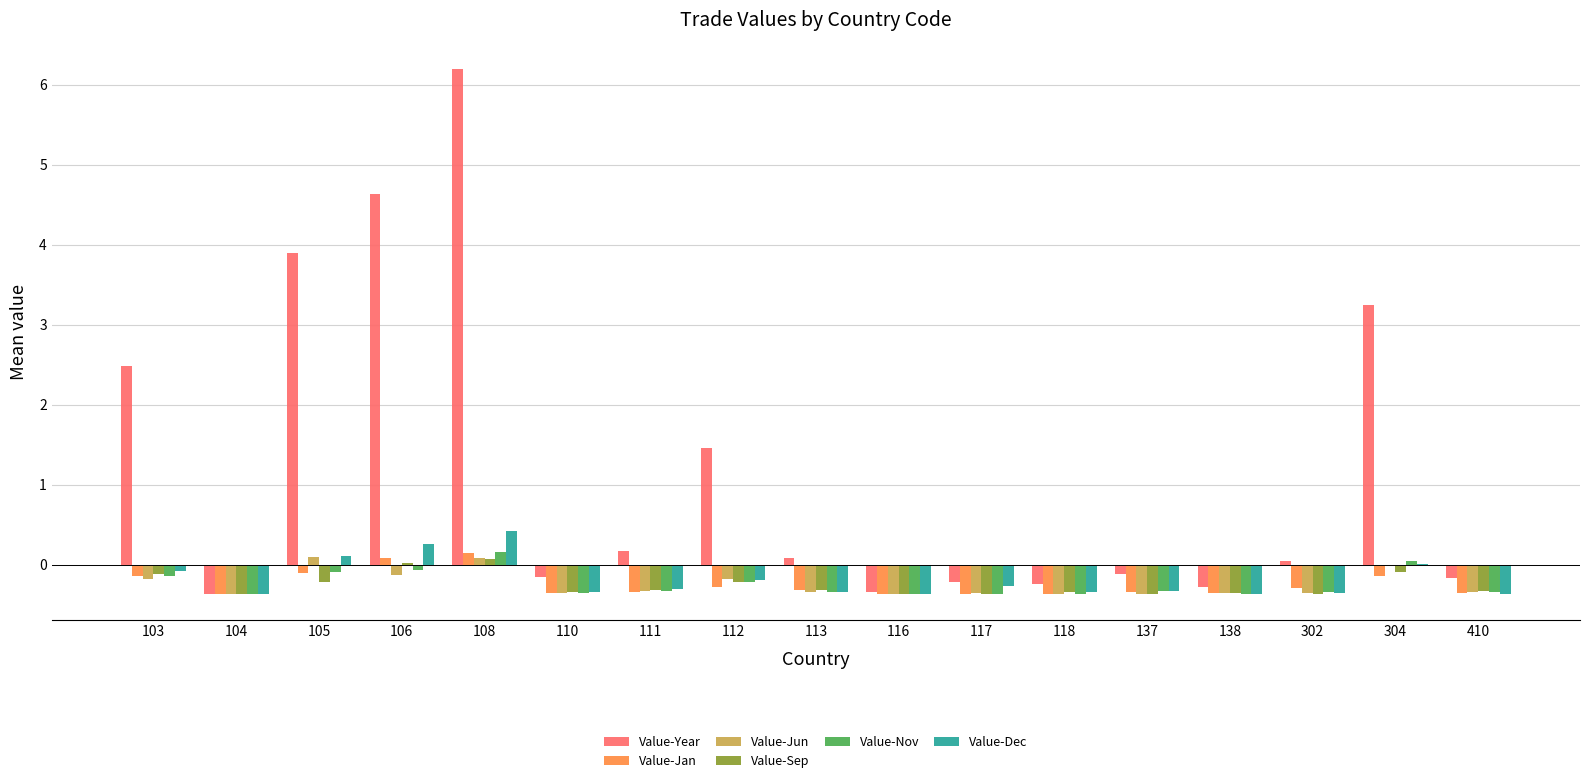

What value does the Value-Nov series have at 111?

-0.3